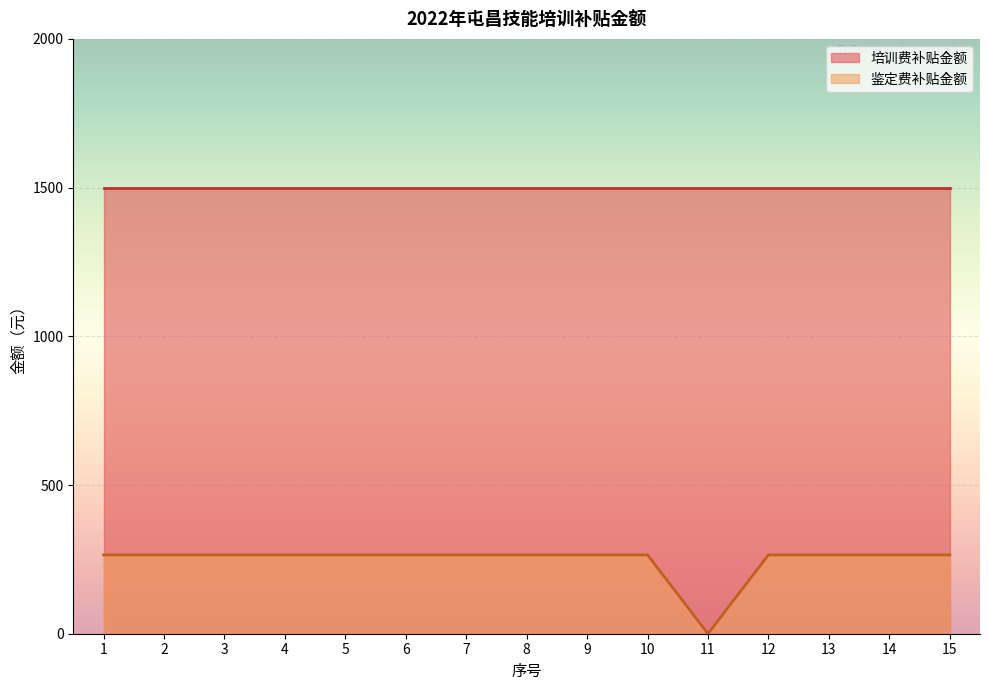

What is the ratio of the value at 9 to the value at 12?

1.0